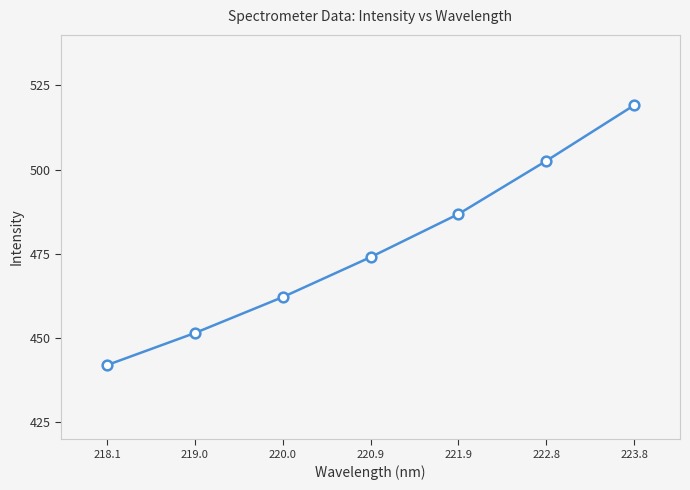

What position from the right is 223.8?

1